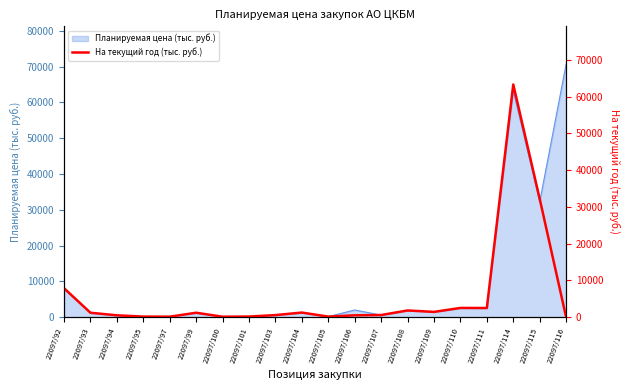

At which label does Планируемая цена (тыс. руб.) reach its peak?

22097/116